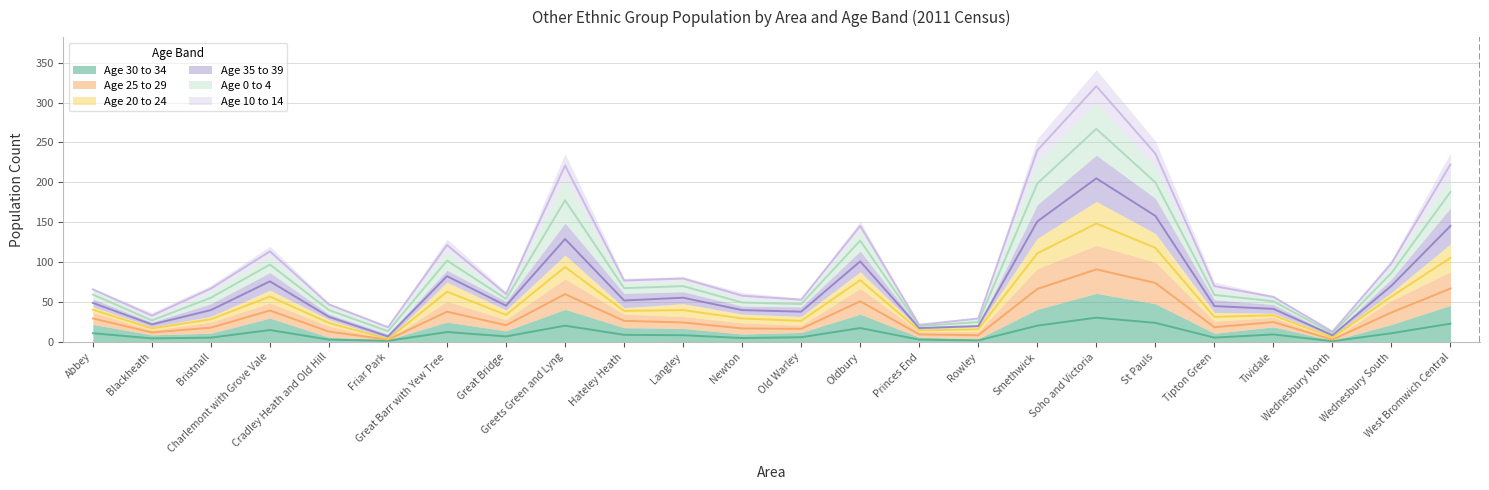

What position from the right is Charlemont with Grove Vale?

21